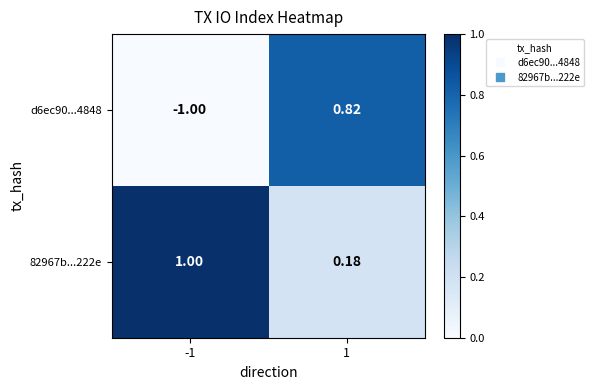

Is the value of d6ec90...4848 at 1 greater than the value of 82967b...222e at -1?

No